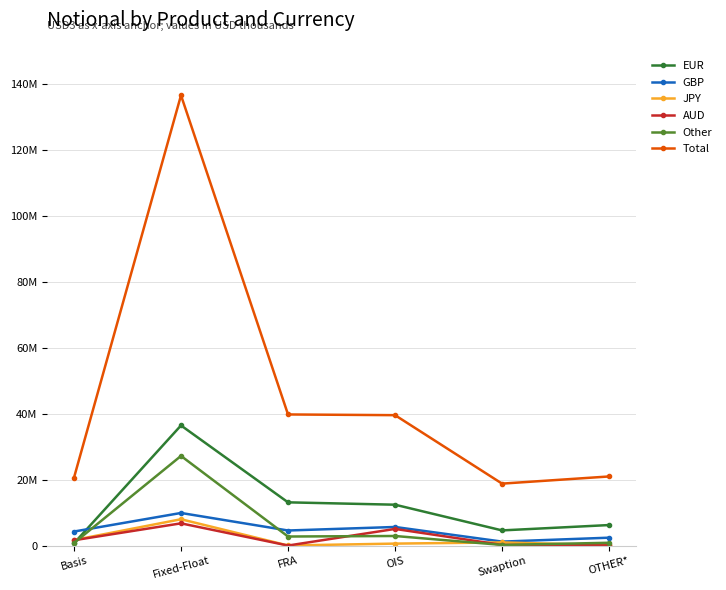

What are all the series names shown in the legend?

EUR, GBP, JPY, AUD, Other, Total